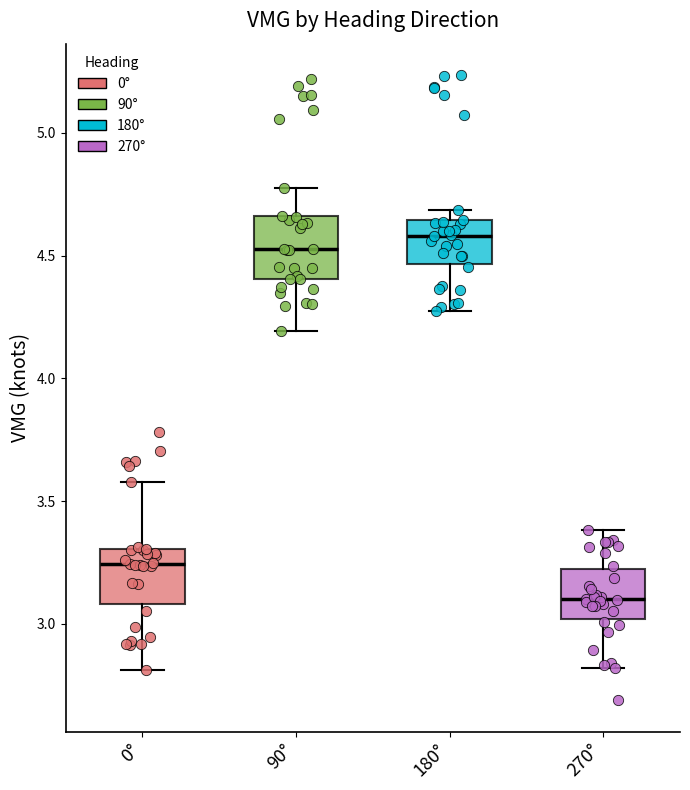

Reading left to right, transcribe this box plot: for each box, give where its median line is, the range the box spans, and where its two whiskers end, as read against the y-axis. The values are not printed on the chart, so give them approximately, as read against the axis.

0°: median 3.25, box 3.10 to 3.30, whiskers 2.80 to 3.60
90°: median 4.55, box 4.40 to 4.65, whiskers 4.20 to 4.75
180°: median 4.60, box 4.45 to 4.65, whiskers 4.30 to 4.70
270°: median 3.10, box 3.00 to 3.20, whiskers 2.80 to 3.40